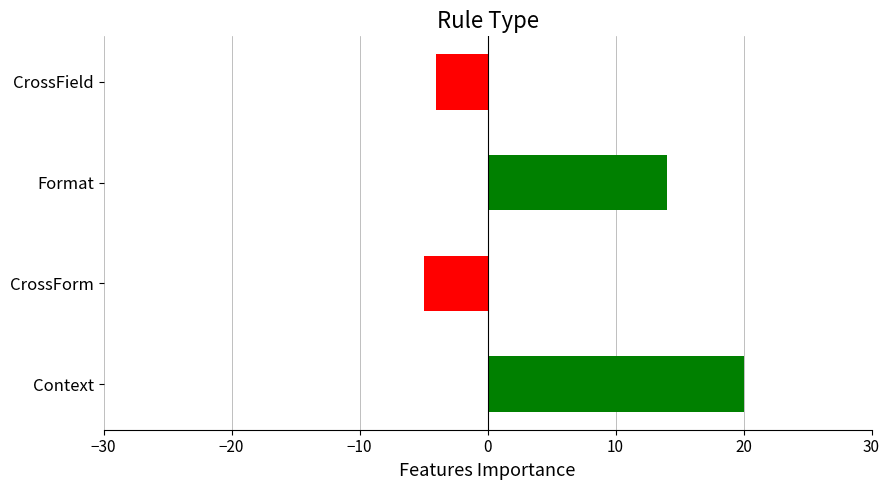

Rank the categories by value from lowest to highest.

CrossForm, CrossField, Format, Context